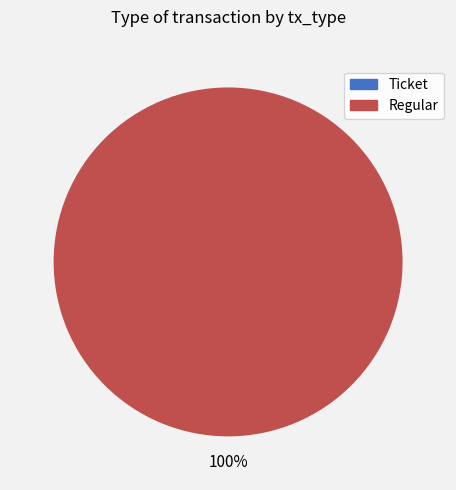

Rank the categories by value from highest to lowest.

Regular, Ticket